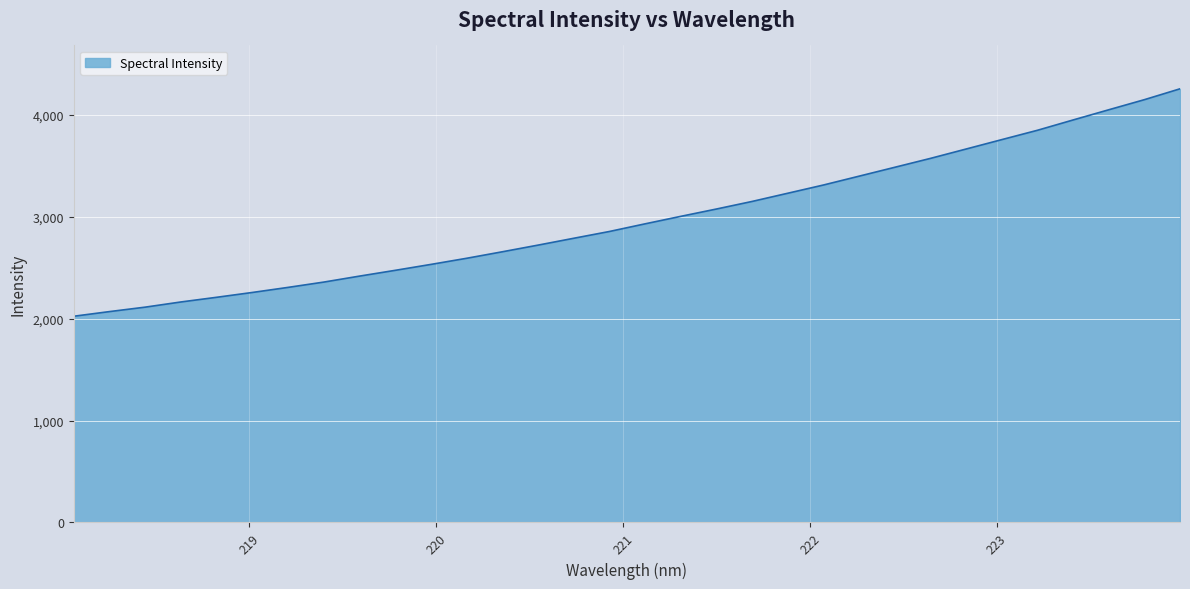

What is the difference between the maximum and minimum values?

2233.4